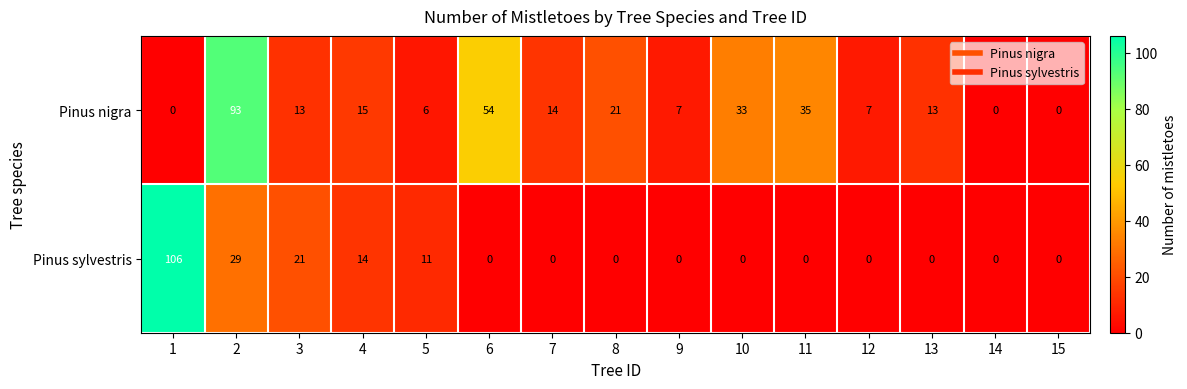

How many values in the Pinus sylvestris series exceed 0?

5